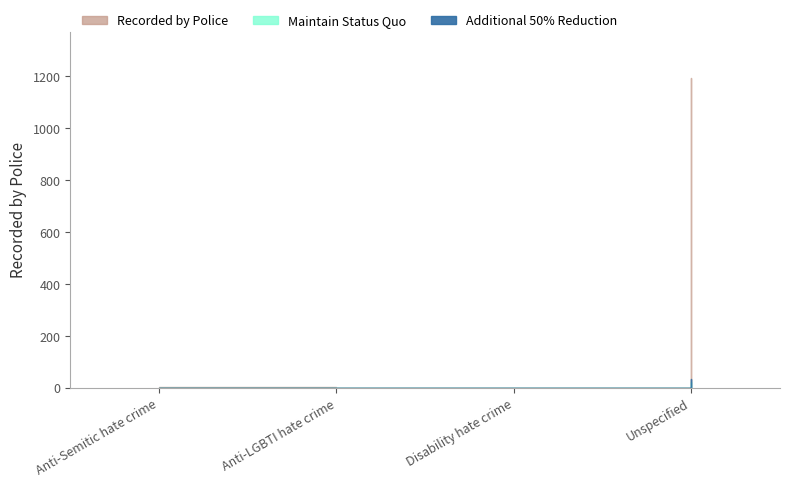

At which label does the data first exceed 3?

Unspecified